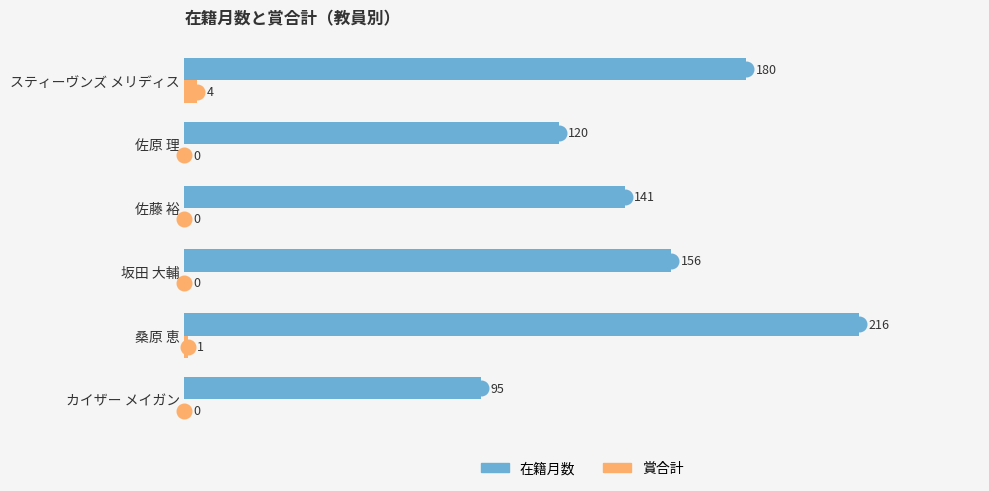

Where is 賞合計 nearest to the value 2?

桑原 恵